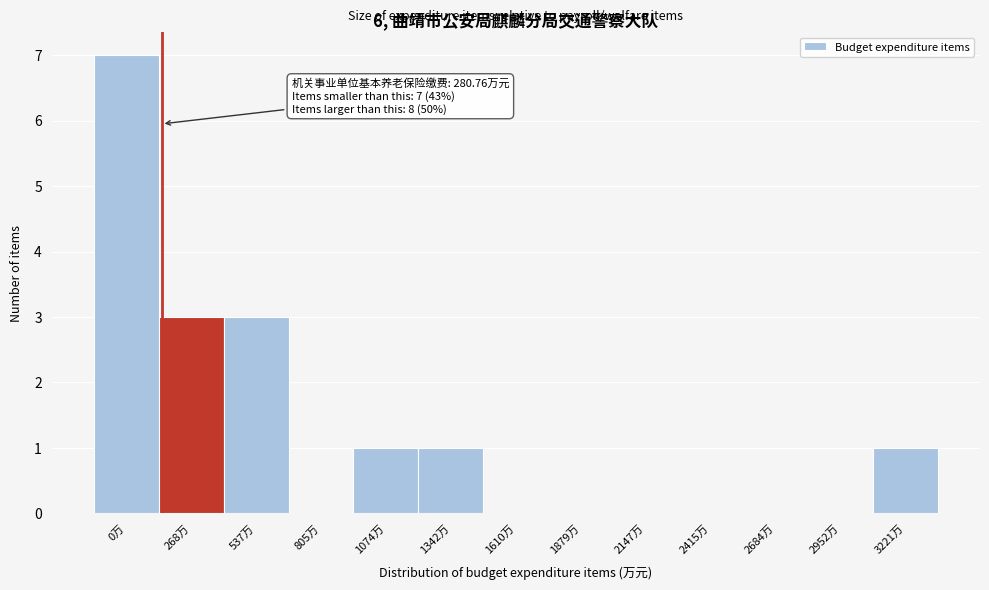

Reading right to left, extract all data points from this chart.

3221万=1	2952万=0	2684万=0	2415万=0	2147万=0	1879万=0	1610万=0	1342万=1	1074万=1	805万=0	537万=3	268万=3	0万=7